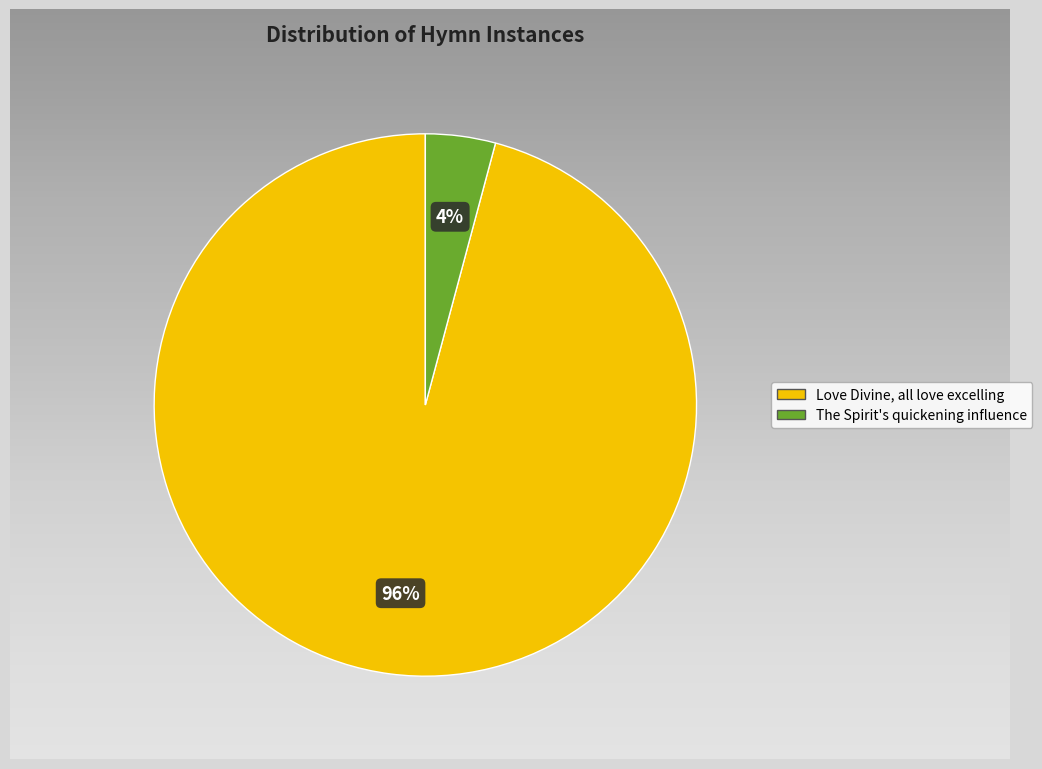

The Love Divine, all love excelling slice represents 96% of the pie. True or false?

True